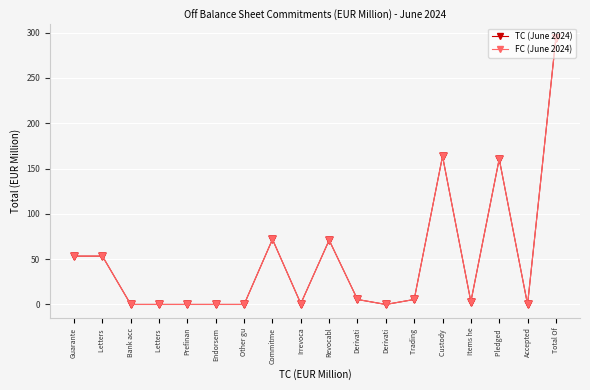

Does the chart have visible grid lines?

Yes